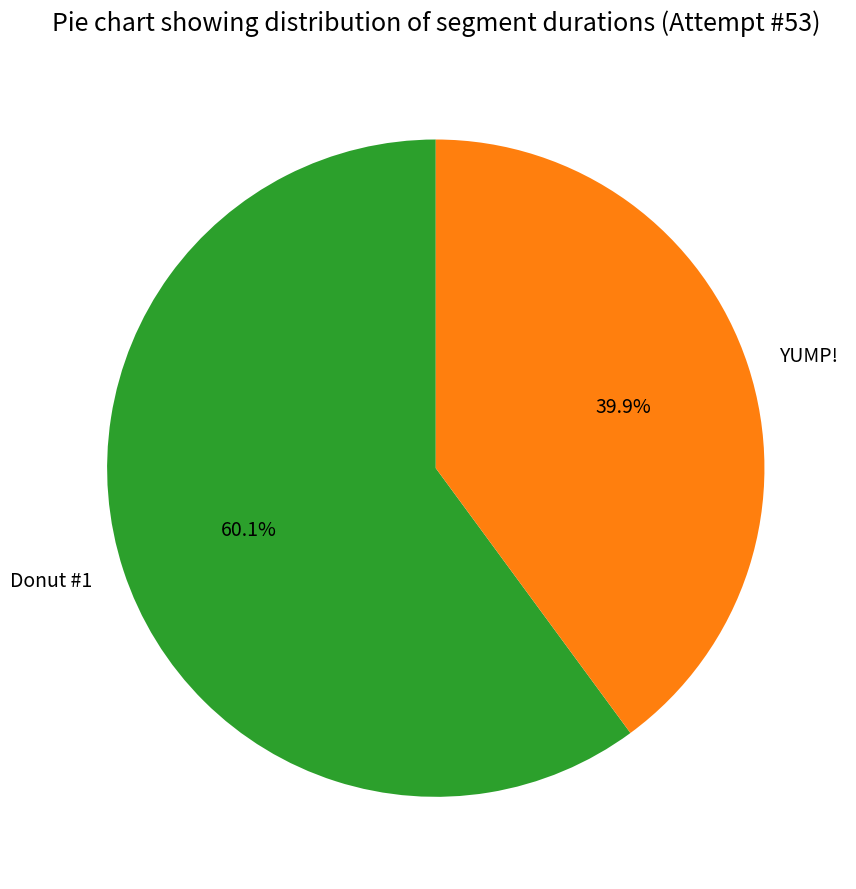

Combined, what portion of the pie is YUMP! and Donut #1?

100.0%